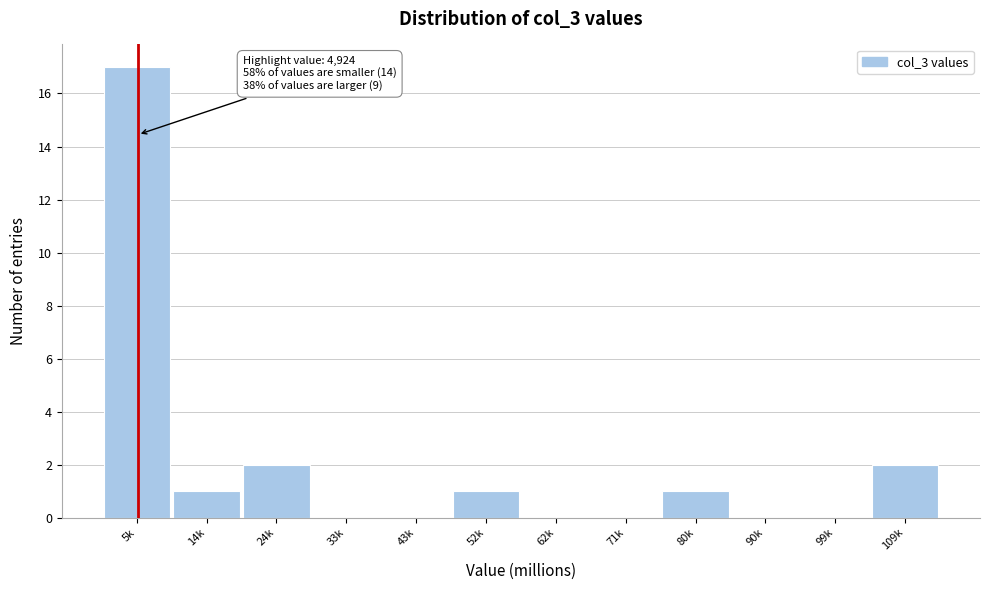

Reading left to right, what are all the values shown in this chart?

5k=17	14k=1	24k=2	33k=0	43k=0	52k=1	62k=0	71k=0	80k=1	90k=0	99k=0	109k=2